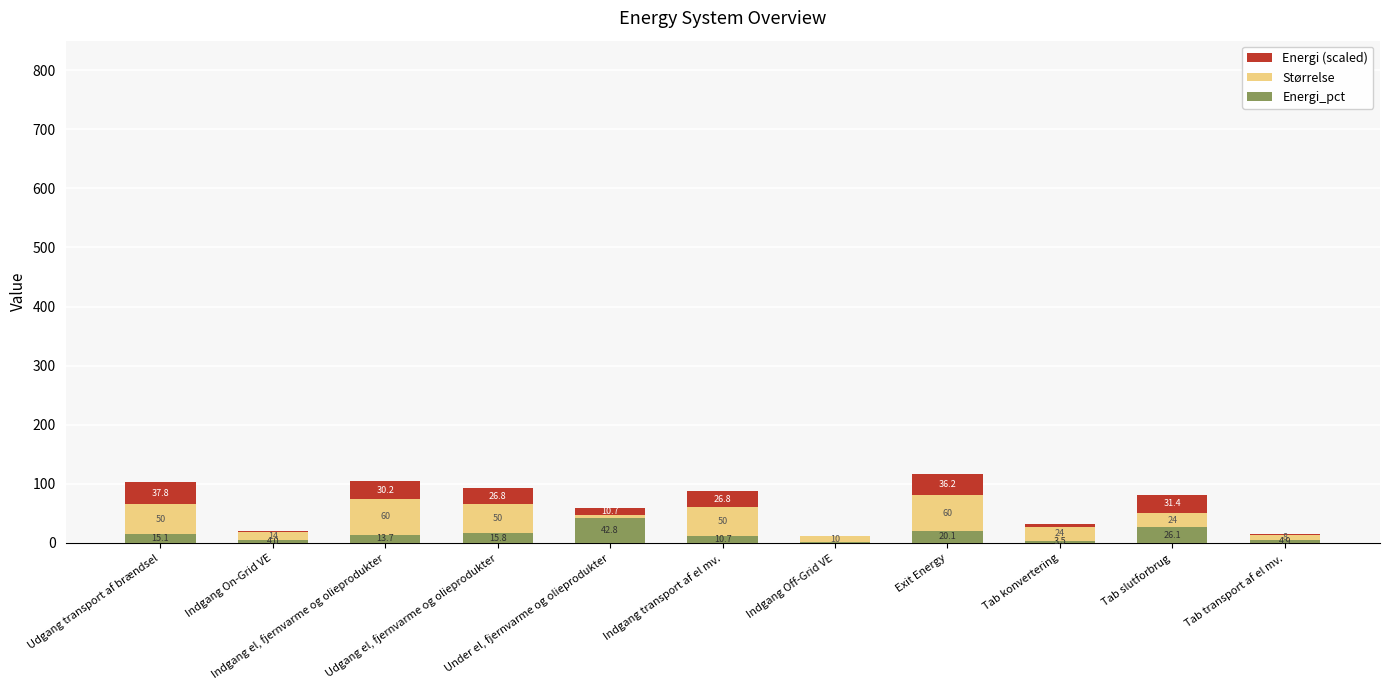

Are the bars grouped side by side (vs. stacked)?

No